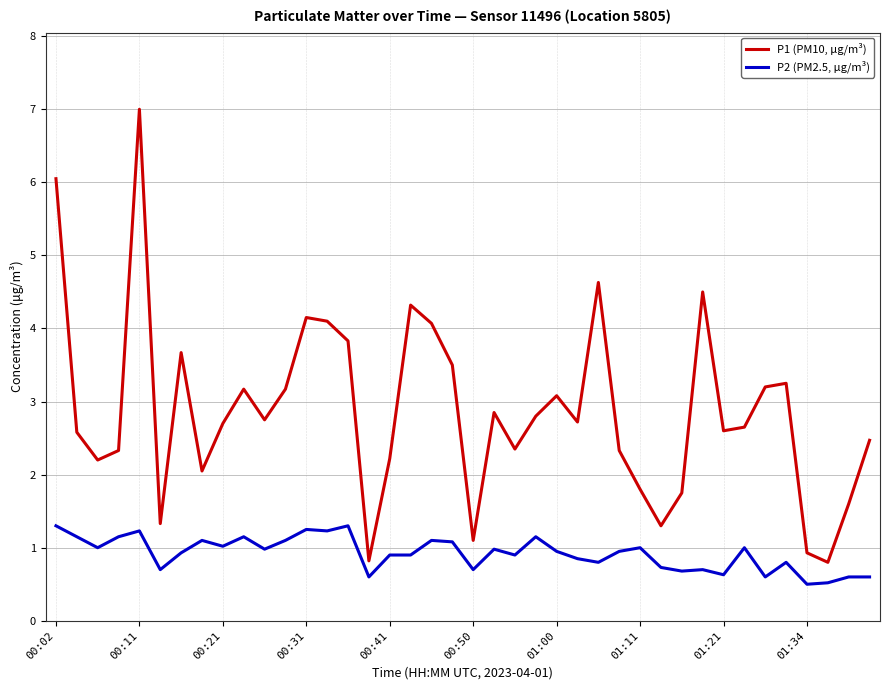

How many lines are shown in the chart?

2